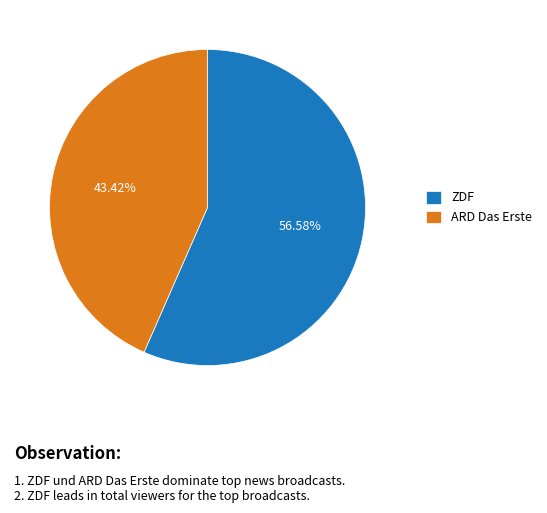

What portion of the pie excludes ARD Das Erste?

56.6%